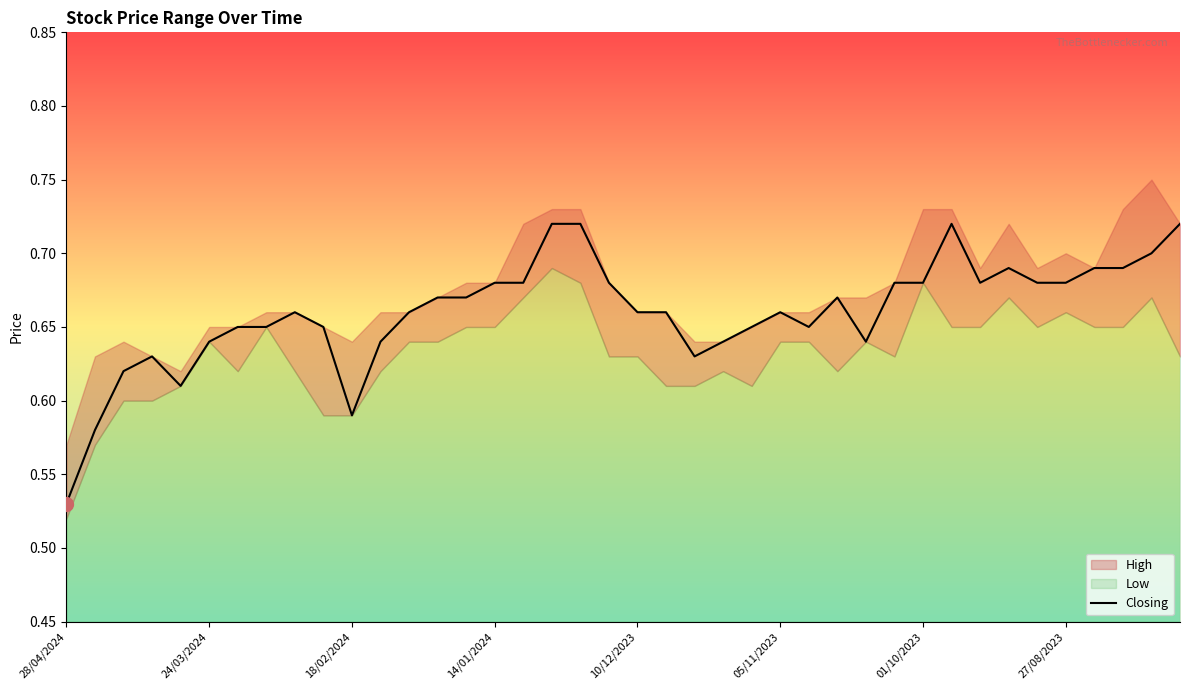

Which category has the lowest value in the Closing series?

28/04/2024